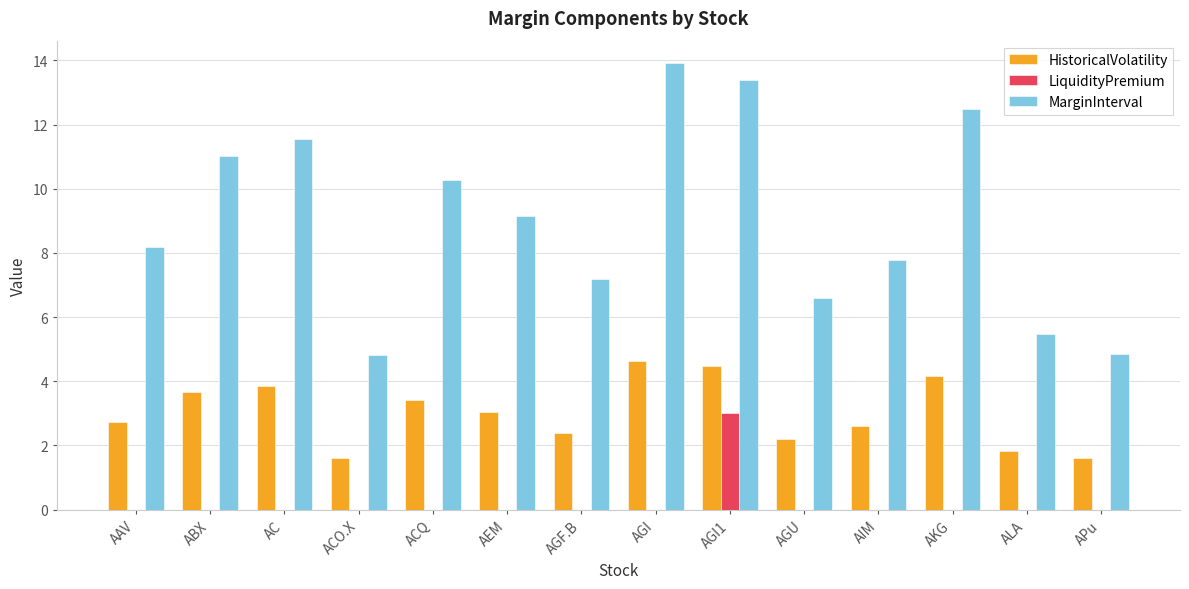

The LiquidityPremium series shows 0.0 at ABX. True or false?

True